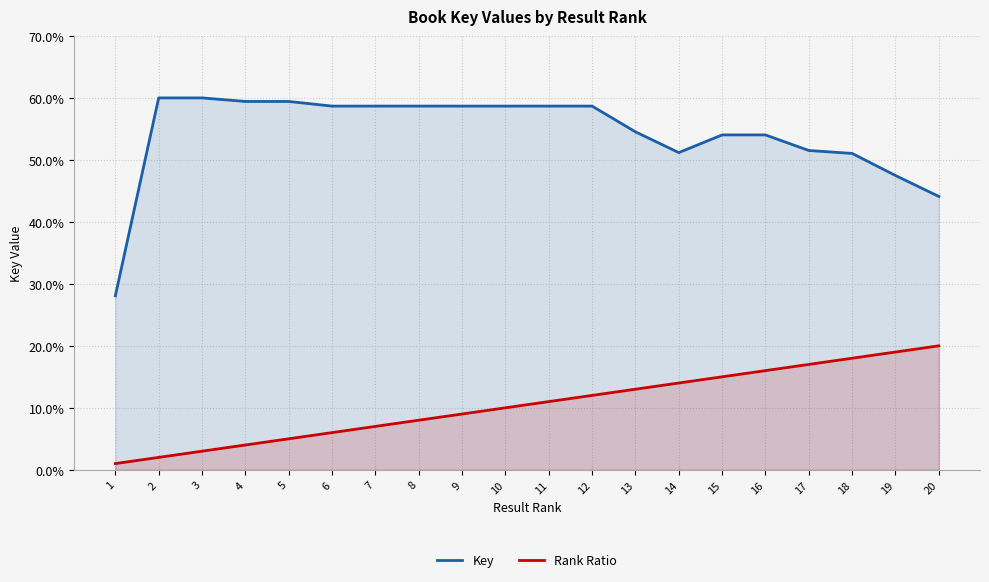

How many interior local peaks does the Key series have?

4